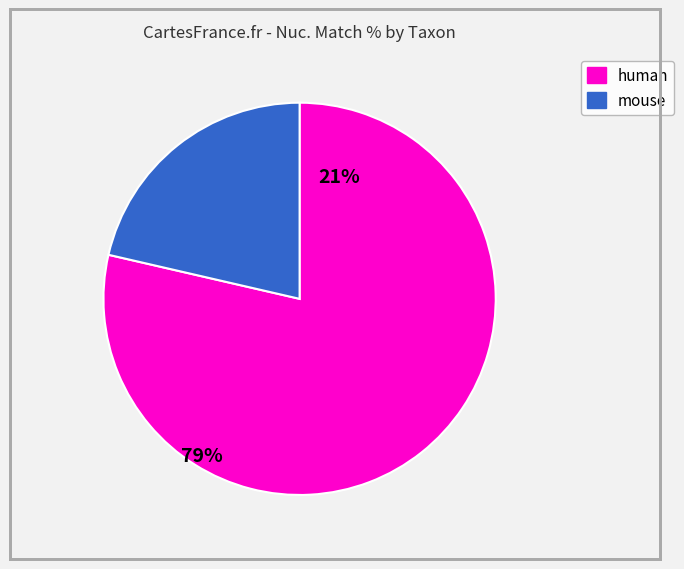

Do mouse and human together represent more than half of the pie?

Yes